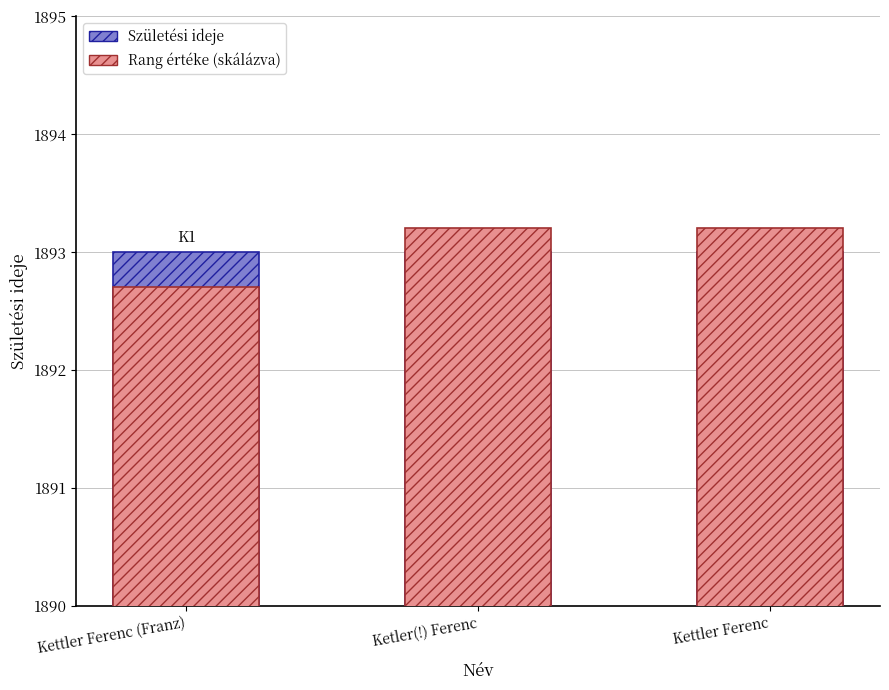

Count the Rang értéke (skálázva) values in the range 1892 to 1893.

1